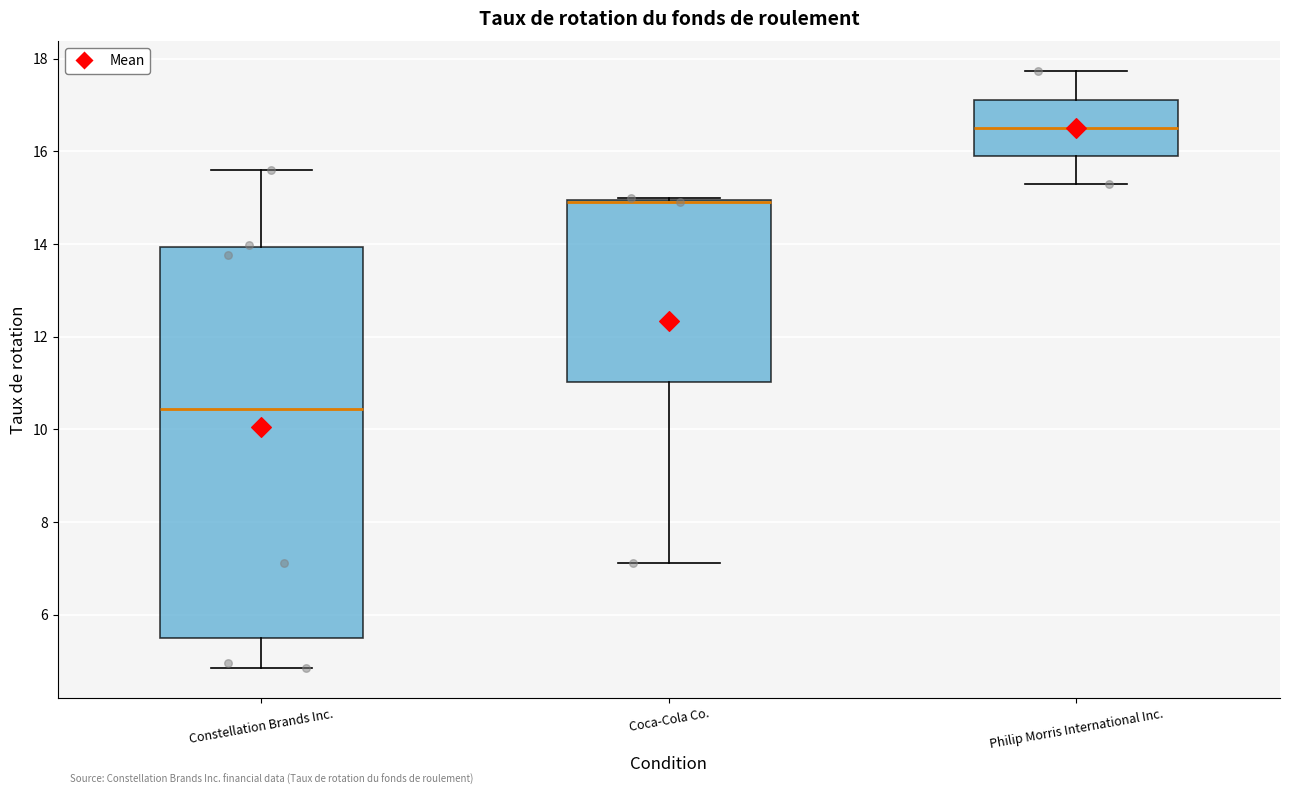

Reading left to right, read every box against the y-axis: the position of its median line, the range the box covers, and the ends of its whiskers. The values are not printed on the chart, so give them approximately, as read against the axis.

Constellation Brands Inc.: median 10.4, box 5.6 to 14.0, whiskers 4.8 to 15.6
Coca-Cola Co.: median 15.0 (drawn on the box's upper edge), box 11.0 to 15.0, whiskers 7.2 to 15.0
Philip Morris International Inc.: median 16.6, box 16.0 to 17.2, whiskers 15.2 to 17.8